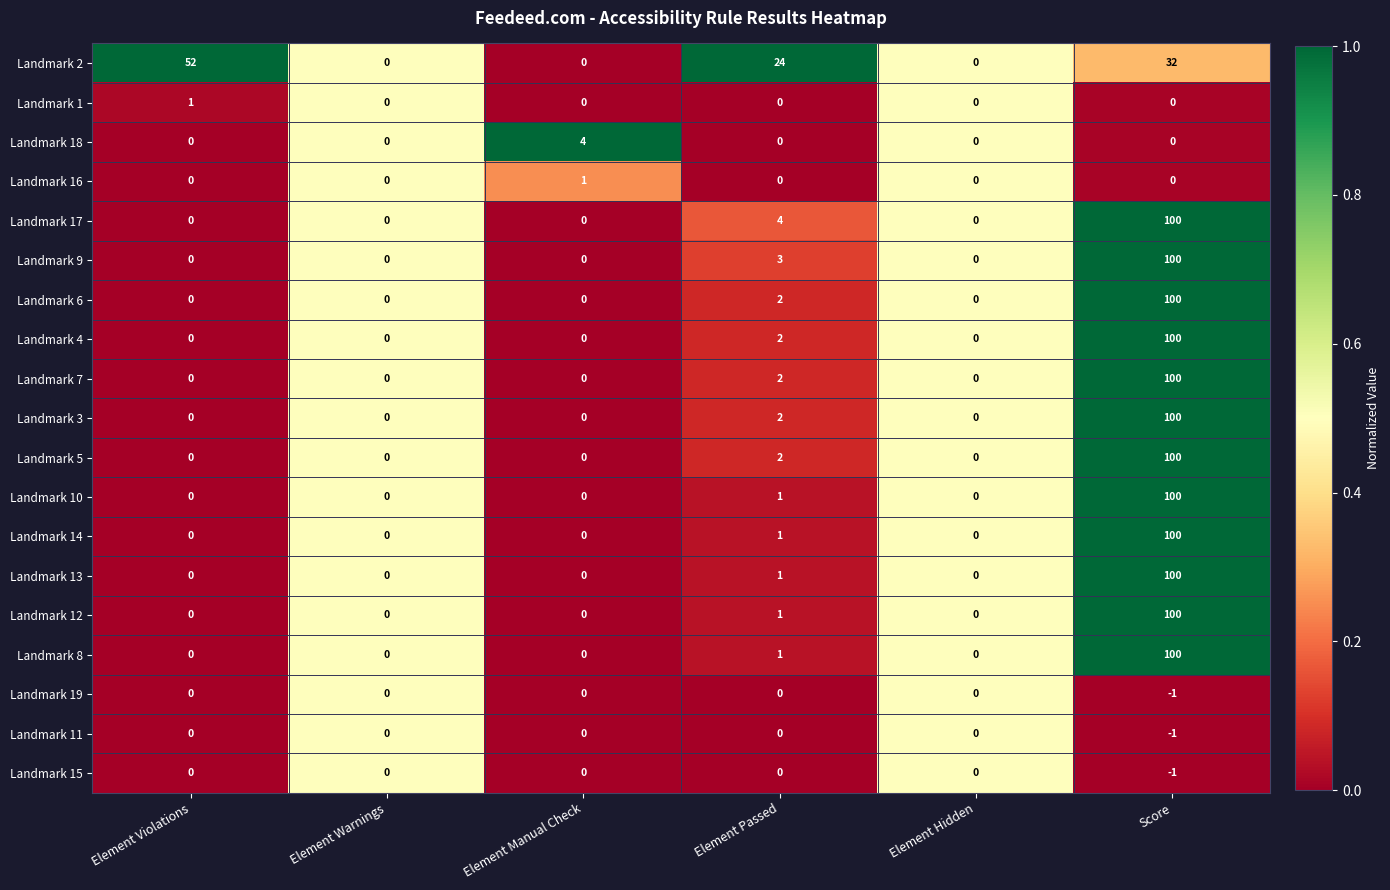

The value of Landmark 2 at Element Violations is 52. True or false?

True